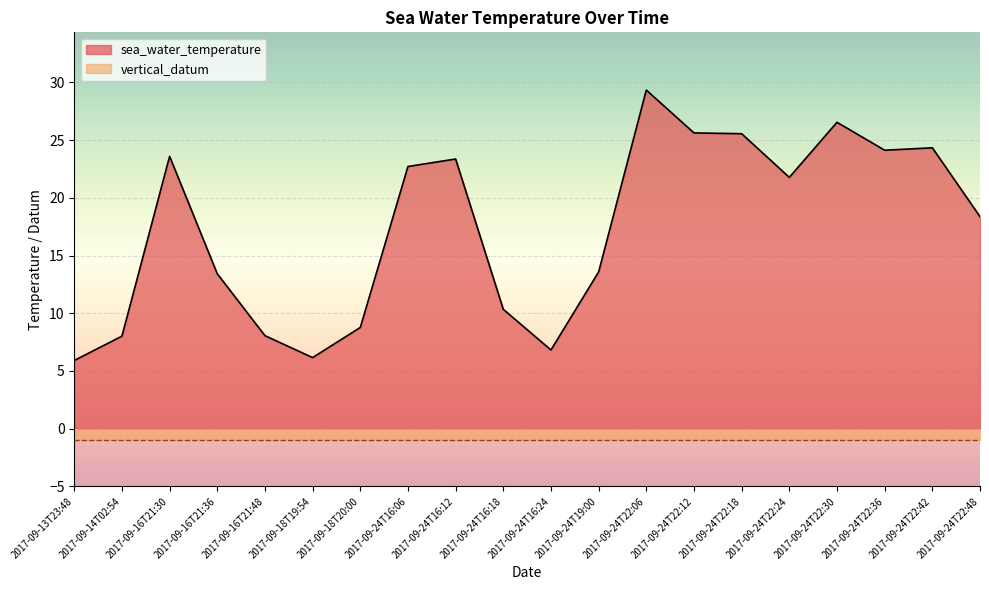

True or false: there are more than 2 points higher than both neighbors.

True